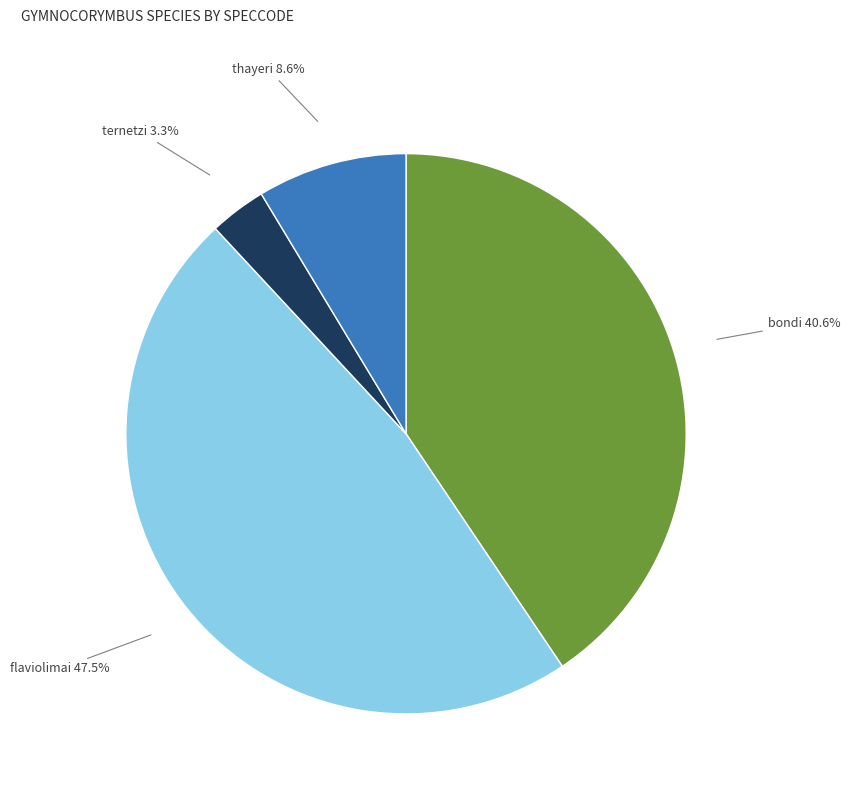

Rank the categories by value from highest to lowest.

flaviolimai, bondi, thayeri, ternetzi